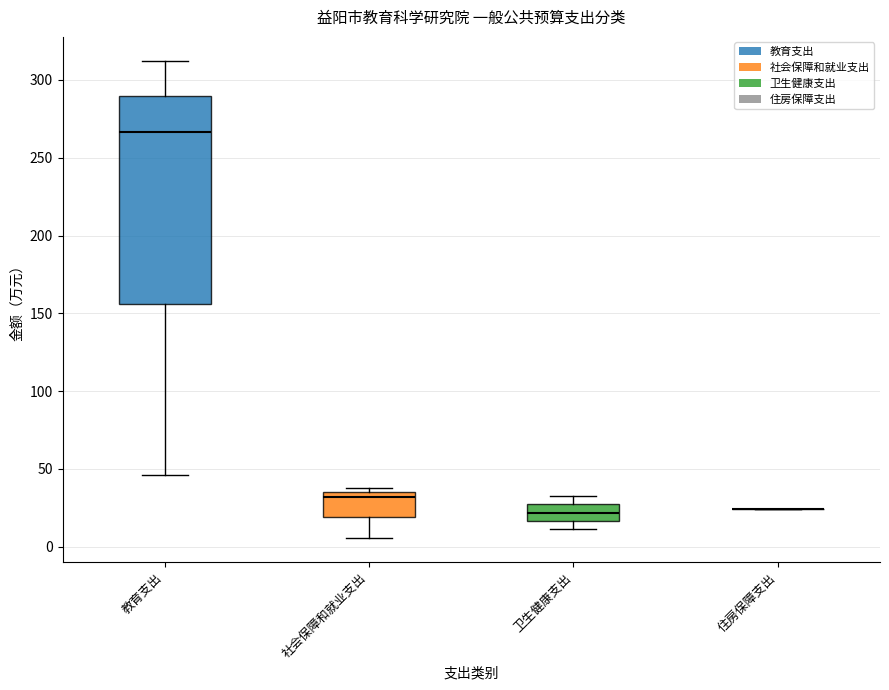

Comparing the boxes themselves (not the whiskers), which one is the tallest?

教育支出